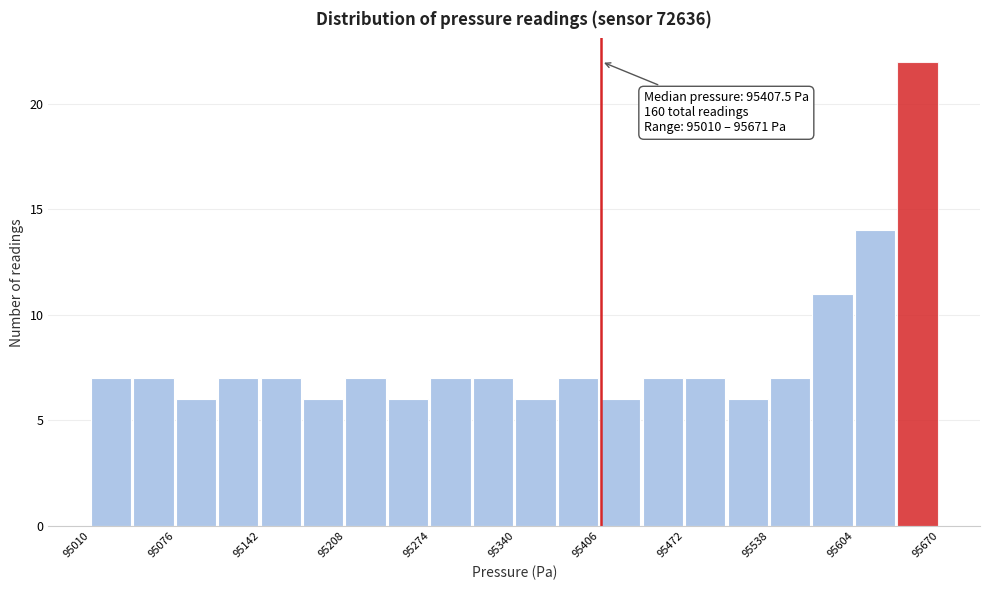

Read against the x-axis, roughly where is the centre of the tallest bar?

95650